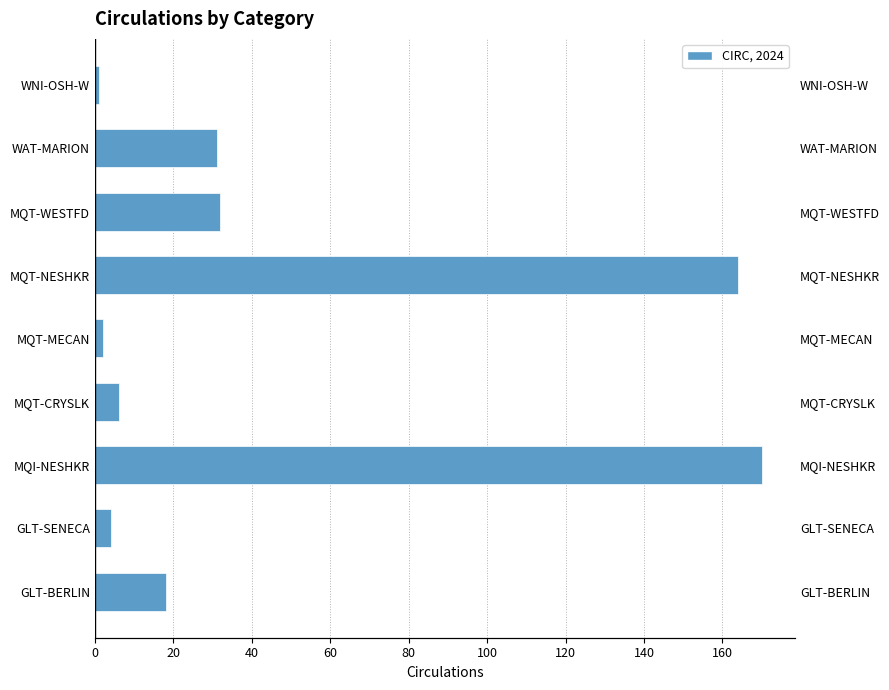

The chart shows a value of 282 at MQI-NESHKR. True or false?

False